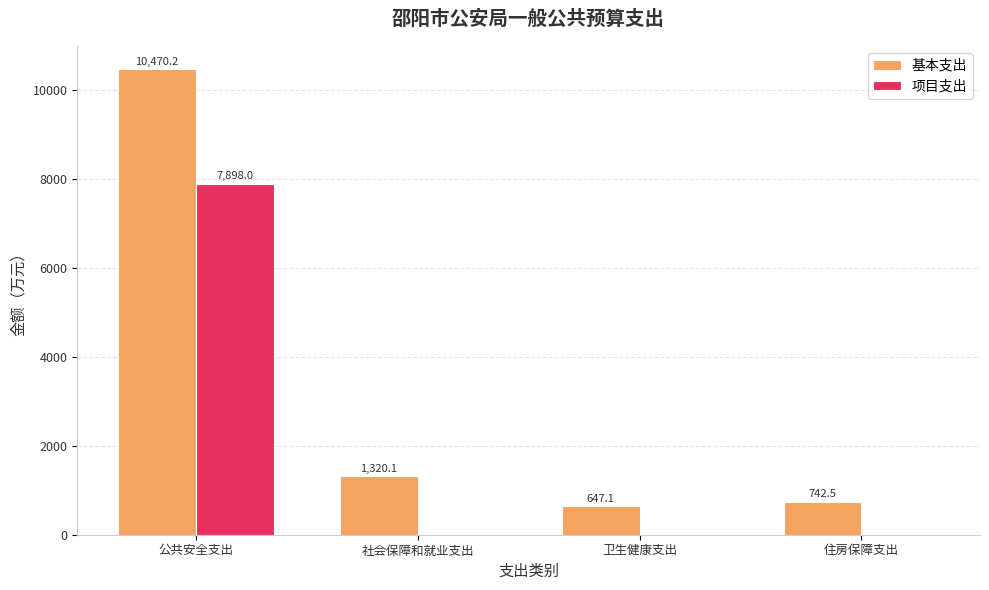

How many groups of bars are there?

4